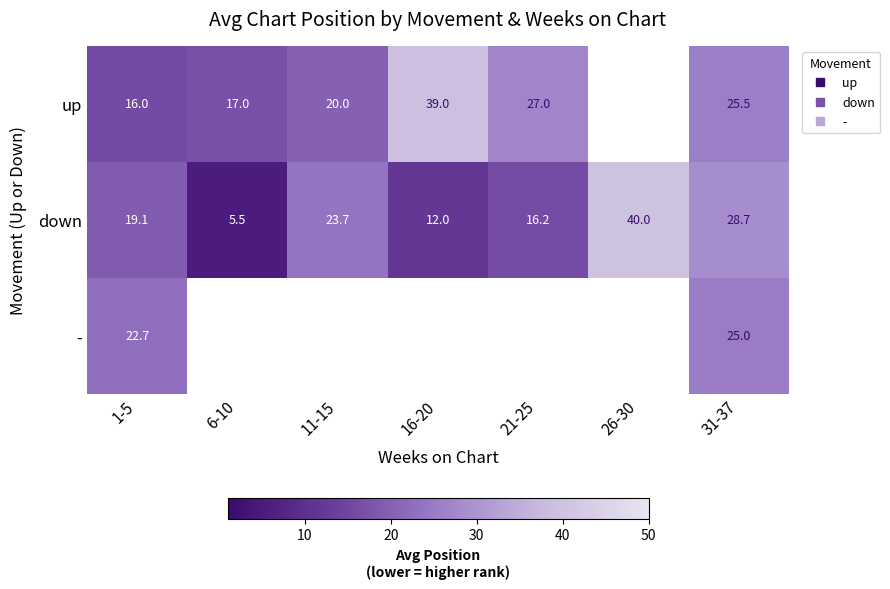

At which label is down closest to 22?

11-15